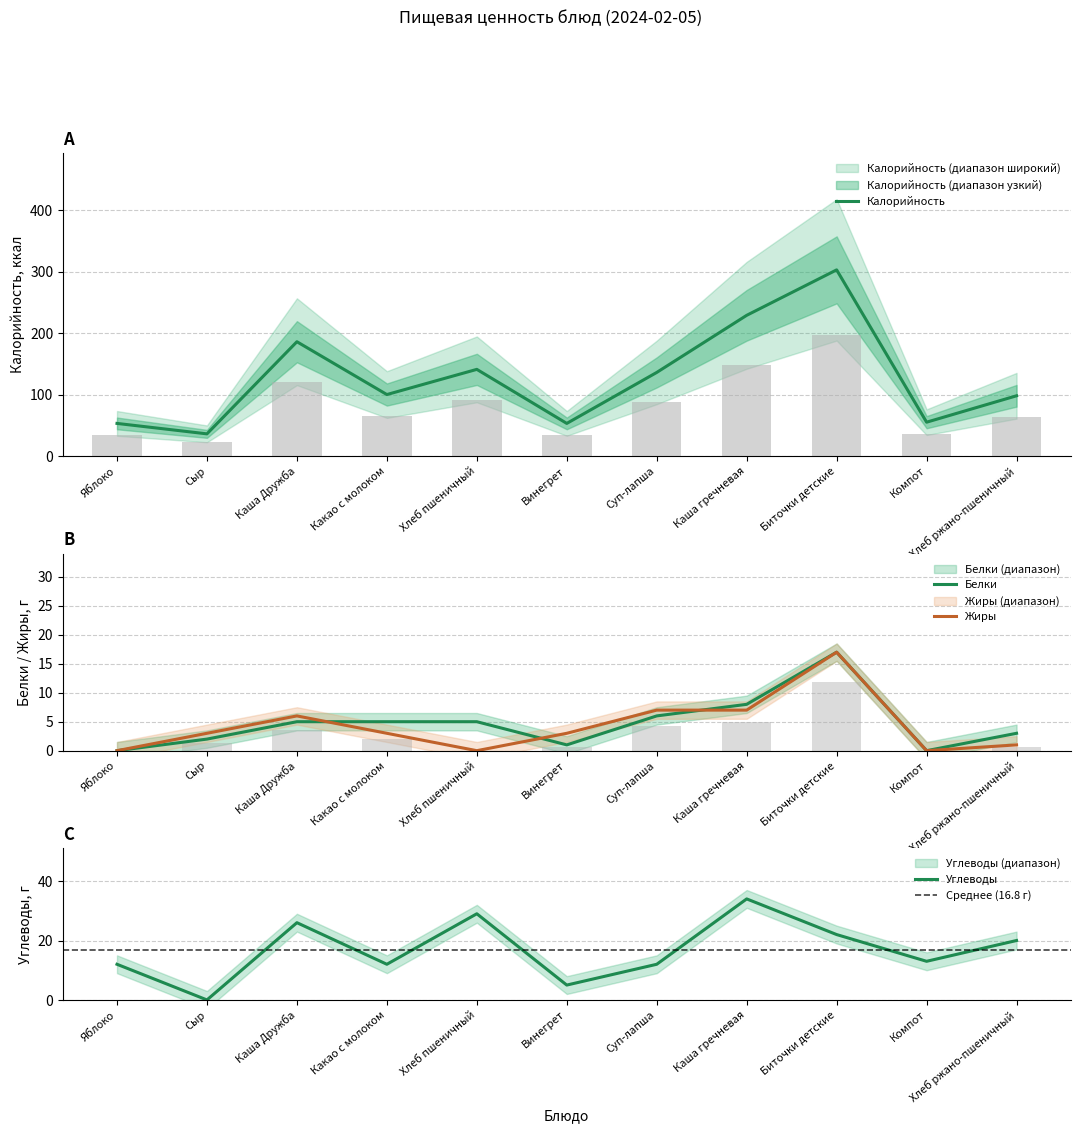

What is the highest value of the Белки series?

17